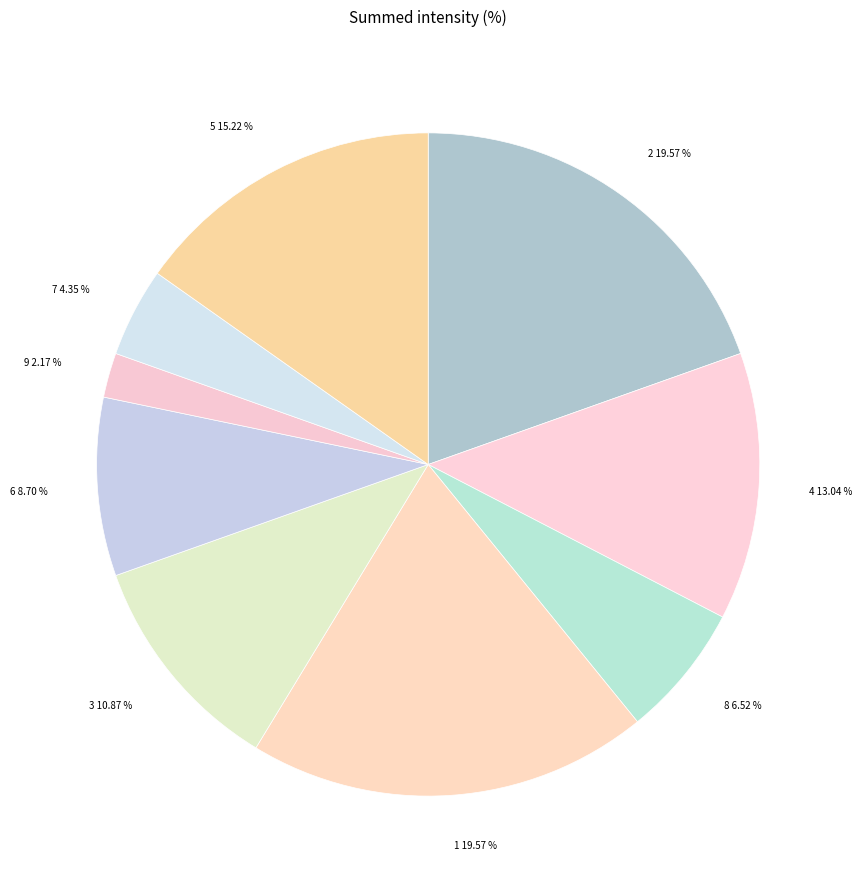

Which category has the smallest portion of the pie?

9